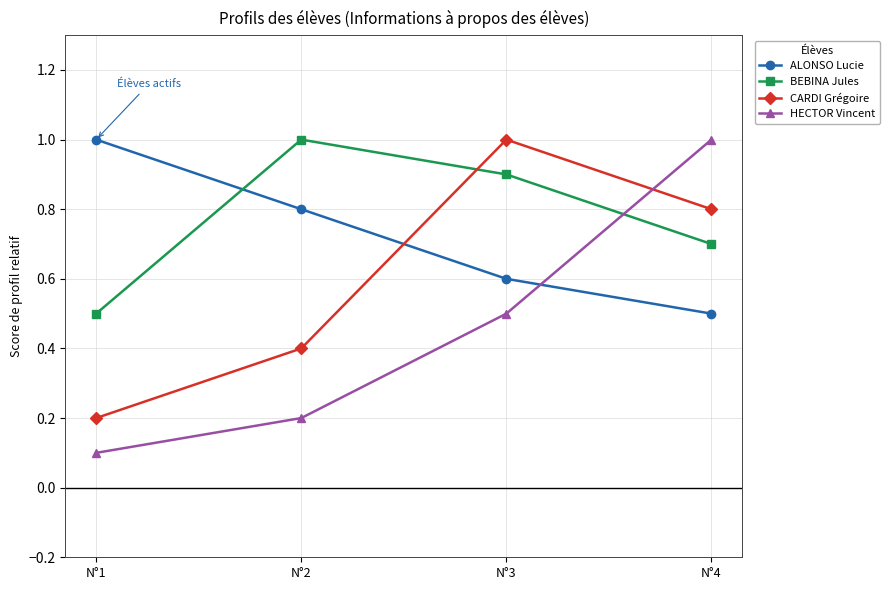

Rank the categories by CARDI Grégoire value from highest to lowest.

N°3, N°4, N°2, N°1